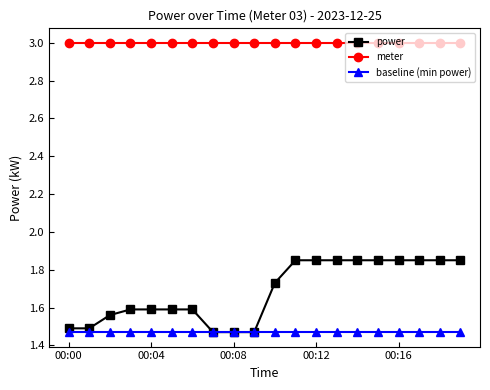

What is the difference between the maximum and minimum values in the power series?

0.4